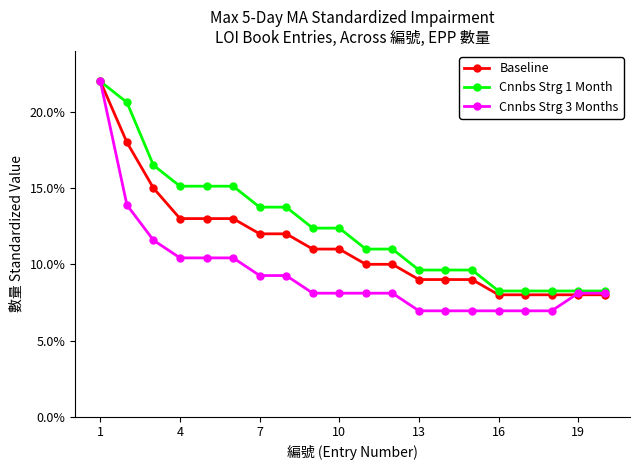

List the series in order of their overall mean, lowest first.

Cnnbs Strg 3 Months, Baseline, Cnnbs Strg 1 Month